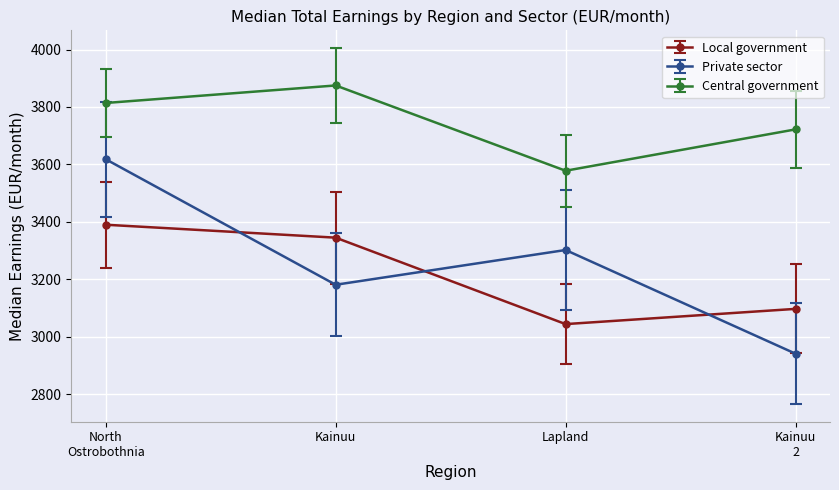

Where is the first local minimum for Private sector?

Kainuu